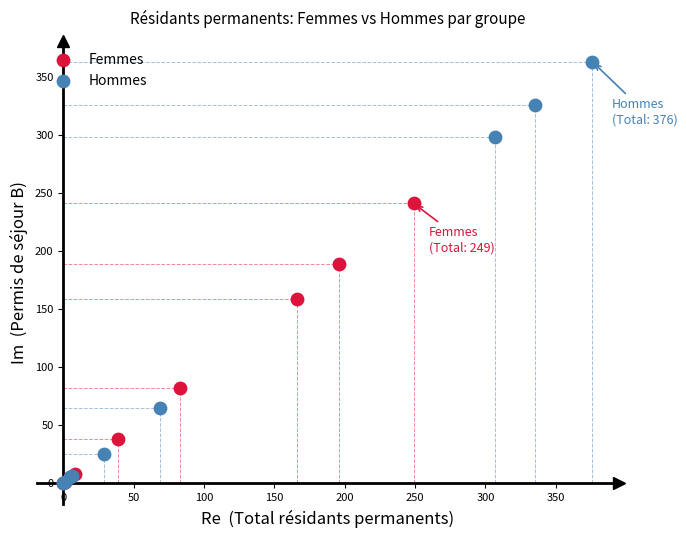

Which series contains the highest Y value?

Hommes